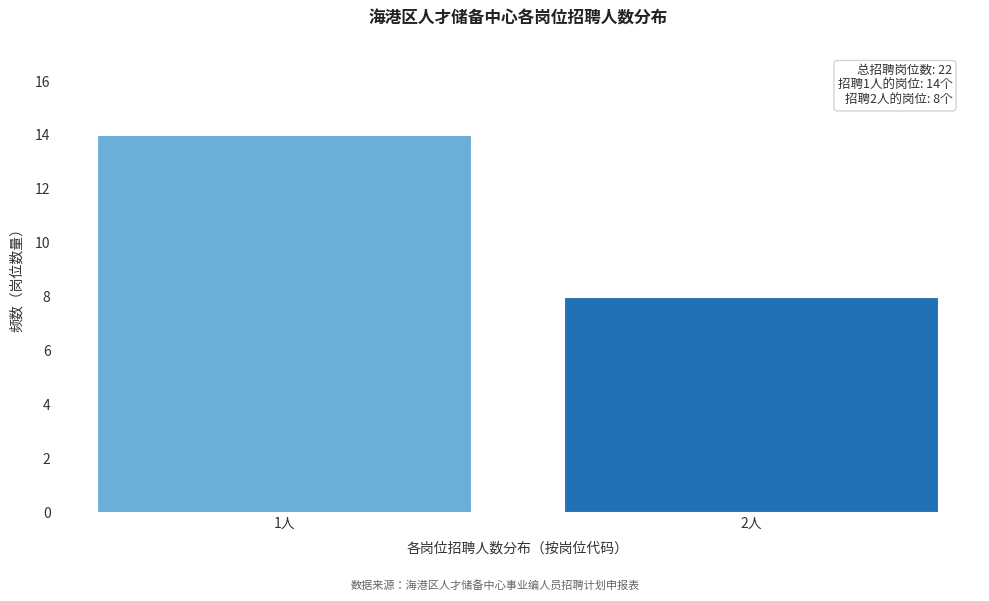

Reading left to right, extract all data points from this chart.

1人=14	2人=8